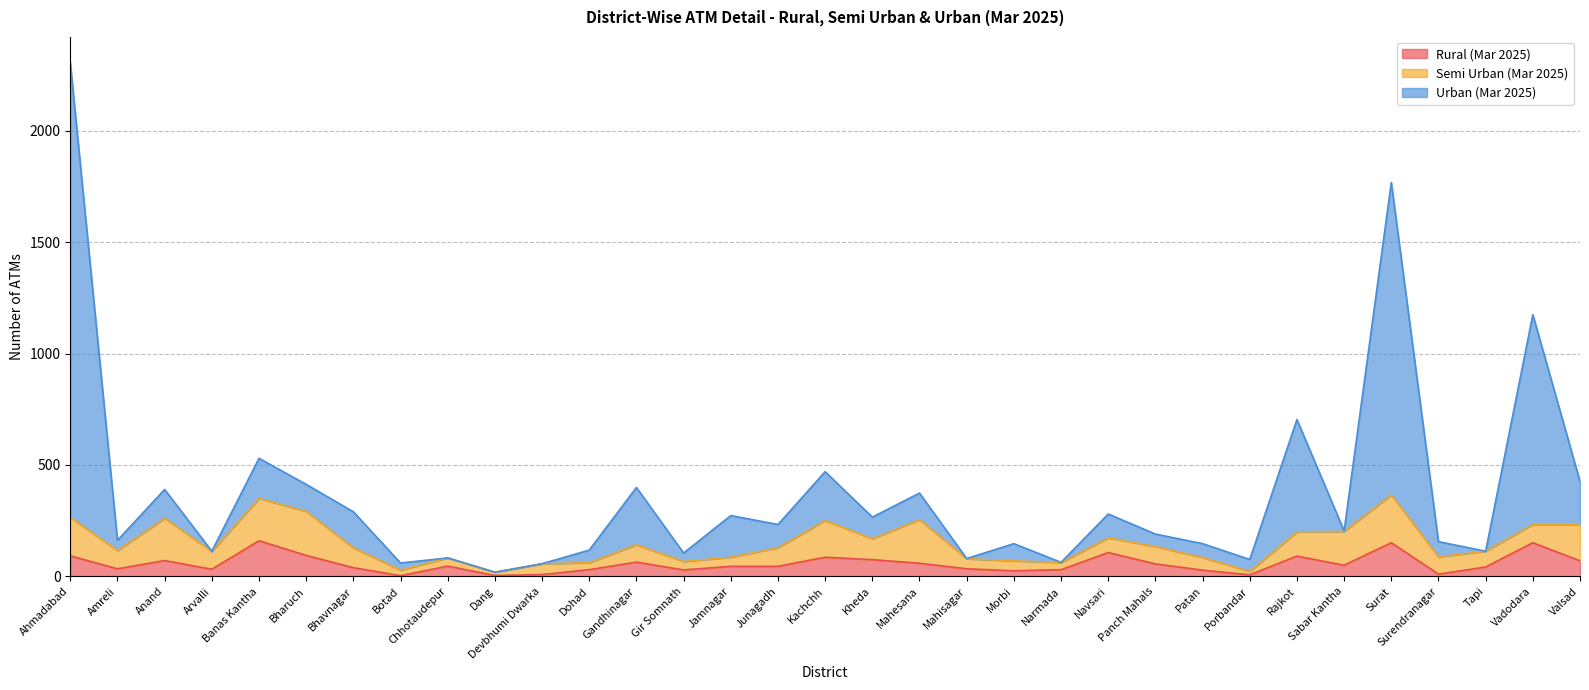

True or false: Rural (Mar 2025) and Urban (Mar 2025) intersect in this chart.

False